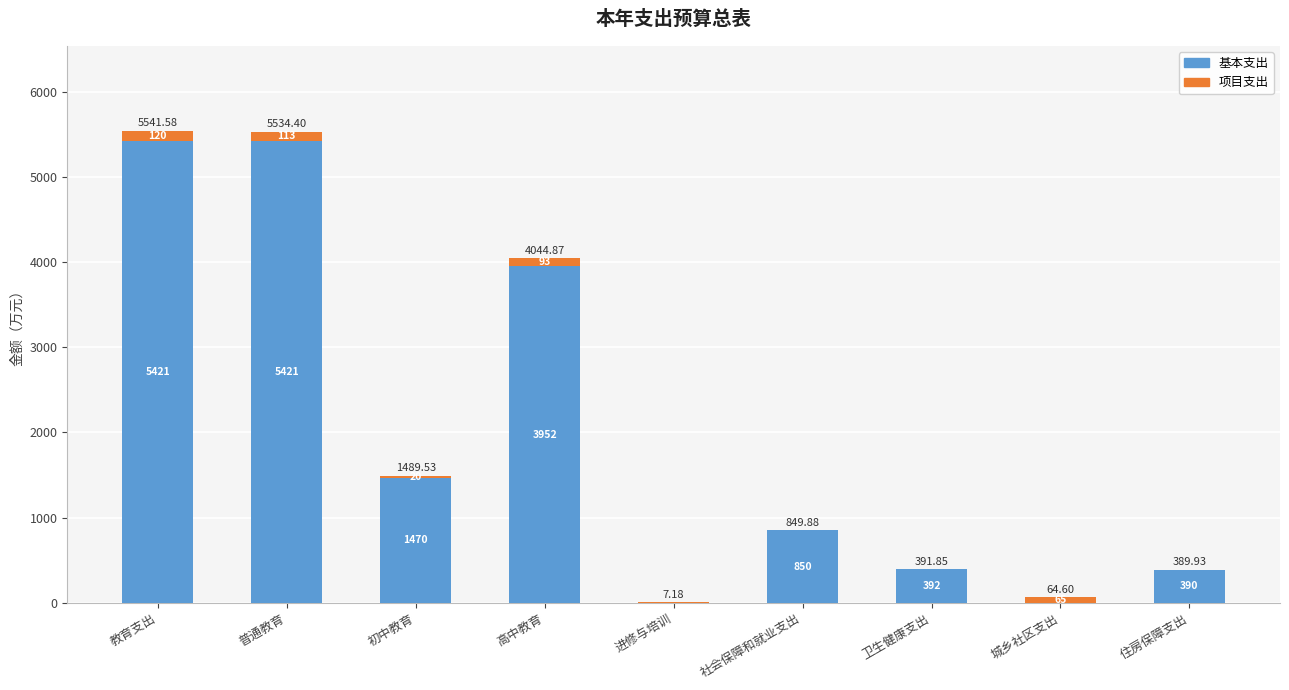

What are all the series names shown in the legend?

基本支出, 项目支出